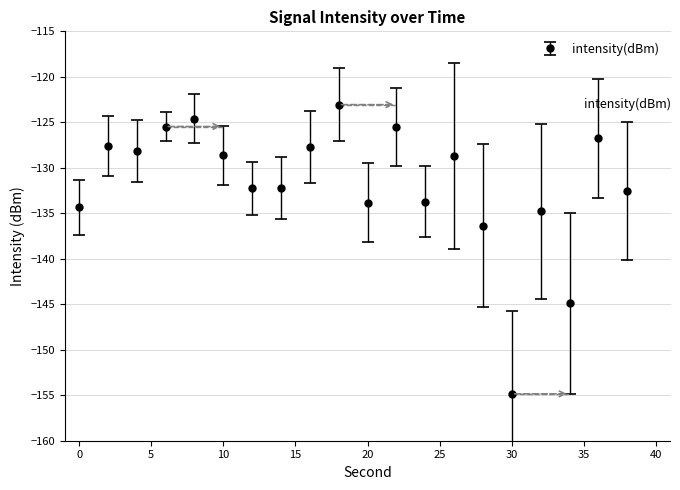

What is the value of the 15th point from the left?

-136.4